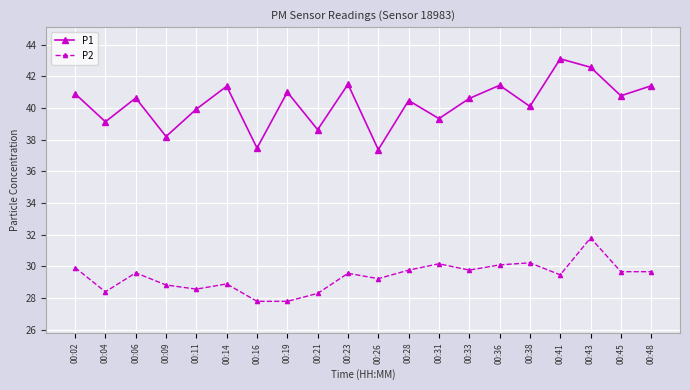

Rank the series by their average value, from lowest to highest.

P2, P1